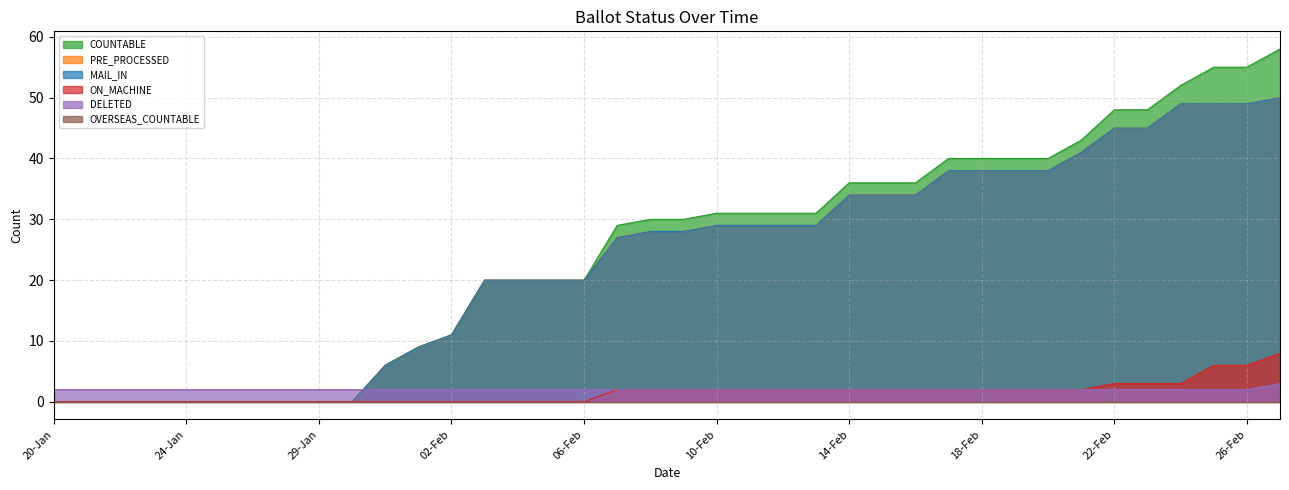

Does the chart have visible grid lines?

Yes